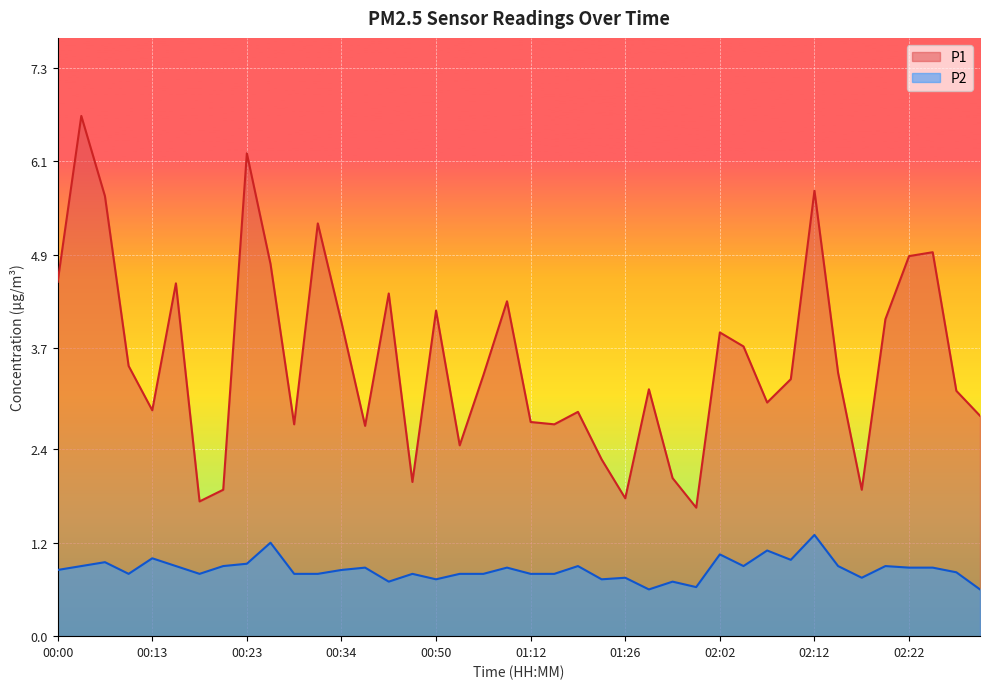

Reading left to right, list all the values displayed in this chart.

P1: 00:00=4.5	00:02=6.7	00:05=5.7	00:10=3.5	00:13=2.9	00:16=4.5	00:18=1.7	00:21=1.9	00:23=6.2	00:26=4.8	00:29=2.7	00:31=5.3	00:34=4.0	00:36=2.7	00:39=4.4	00:42=2.0	00:50=4.2	00:56=2.5	01:01=3.4	01:06=4.3	01:12=2.8	01:15=2.7	01:20=2.9	01:23=2.3	01:26=1.8	01:34=3.2	01:48=2.0	01:51=1.6	02:02=3.9	02:04=3.7	02:07=3.0	02:09=3.3	02:12=5.7	02:14=3.4	02:17=1.9	02:19=4.1	02:22=4.9	02:24=4.9	02:27=3.1	02:29=2.8
P2: 00:00=0.8	00:02=0.9	00:05=0.9	00:10=0.8	00:13=1.0	00:16=0.9	00:18=0.8	00:21=0.9	00:23=0.9	00:26=1.2	00:29=0.8	00:31=0.8	00:34=0.8	00:36=0.9	00:39=0.7	00:42=0.8	00:50=0.7	00:56=0.8	01:01=0.8	01:06=0.9	01:12=0.8	01:15=0.8	01:20=0.9	01:23=0.7	01:26=0.8	01:34=0.6	01:48=0.7	01:51=0.6	02:02=1.1	02:04=0.9	02:07=1.1	02:09=1.0	02:12=1.3	02:14=0.9	02:17=0.8	02:19=0.9	02:22=0.9	02:24=0.9	02:27=0.8	02:29=0.6